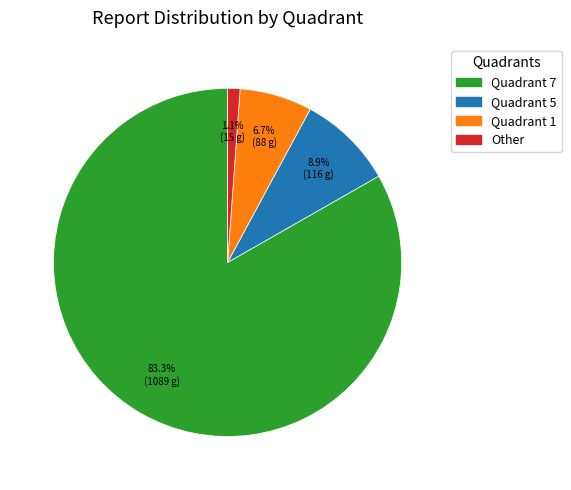

Combined, do Quadrant 7 and Quadrant 1 account for over 50%?

Yes